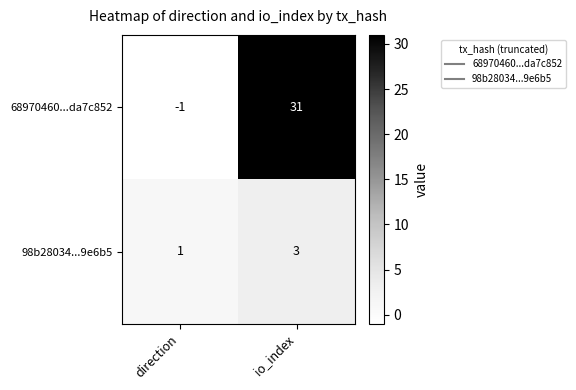

Is it true that 68970460...da7c852 equals 0 at direction?

False